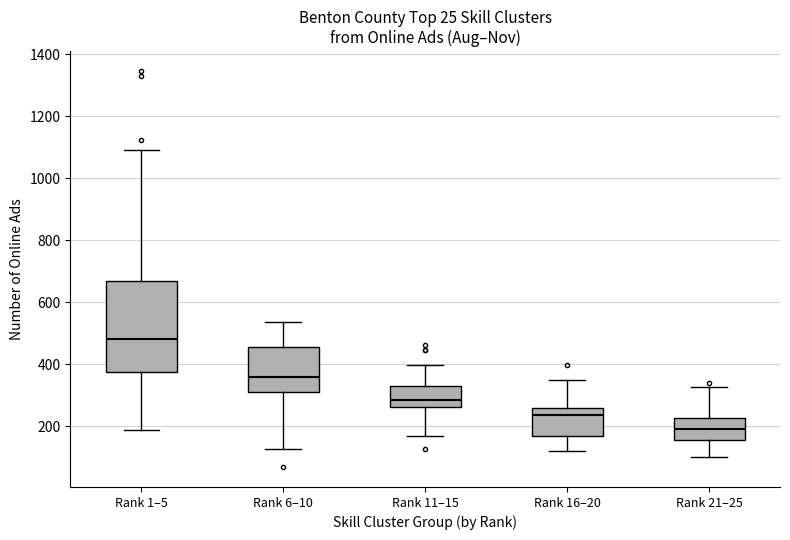

Which box's median line is the lowest?

Rank 21–25